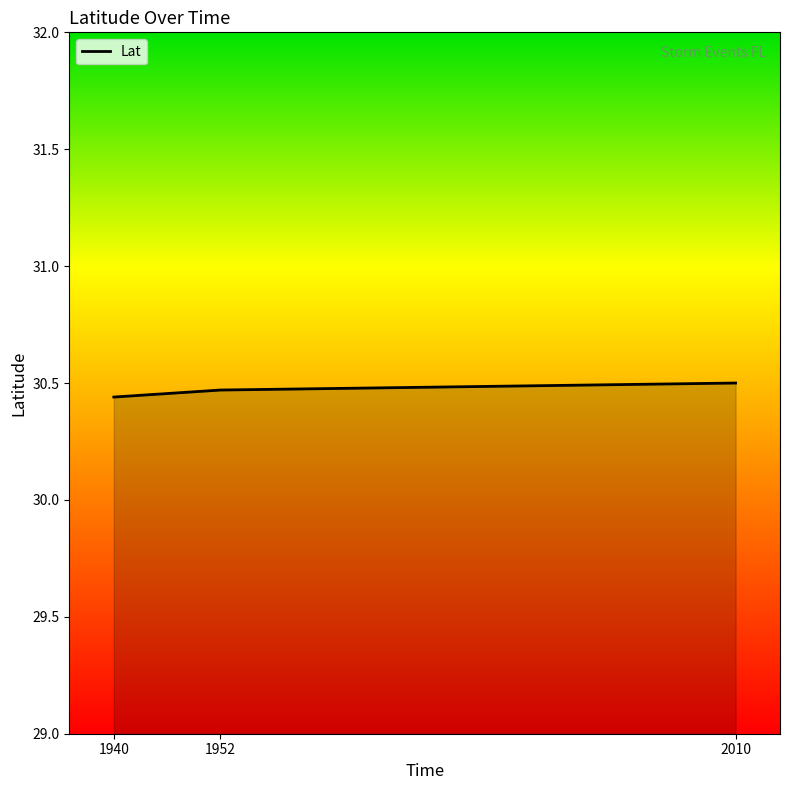

Count the values in the range 30 to 31.

3